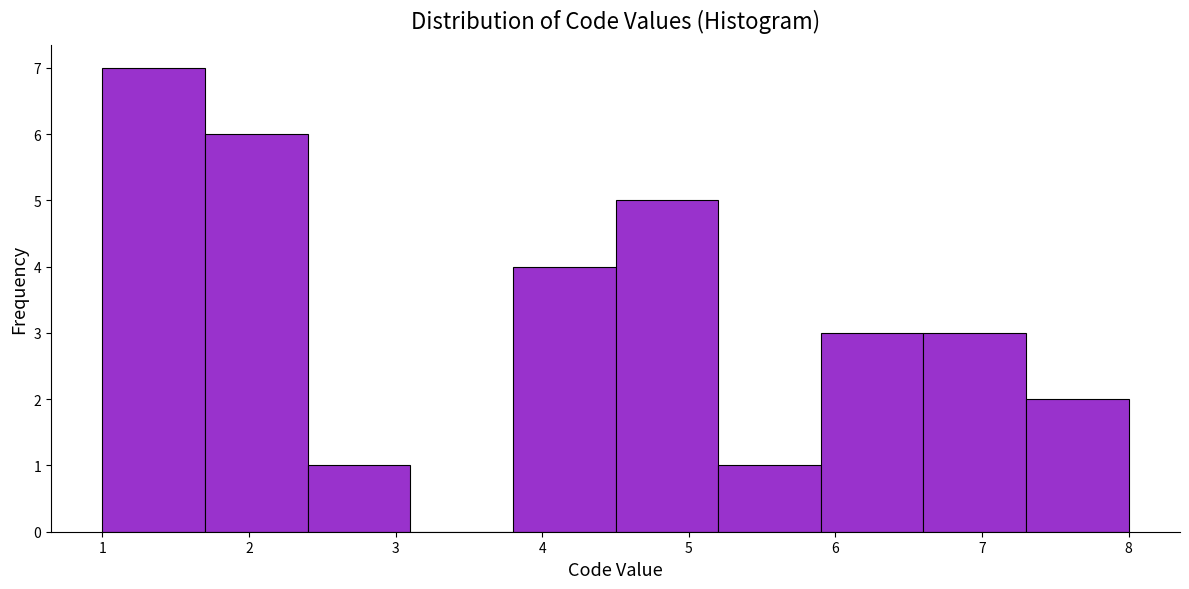

What is the height of the bar covering 1.7 to 2.4 on the x-axis? The values are not printed on the chart, so give them approximately, as read against the axis.

6